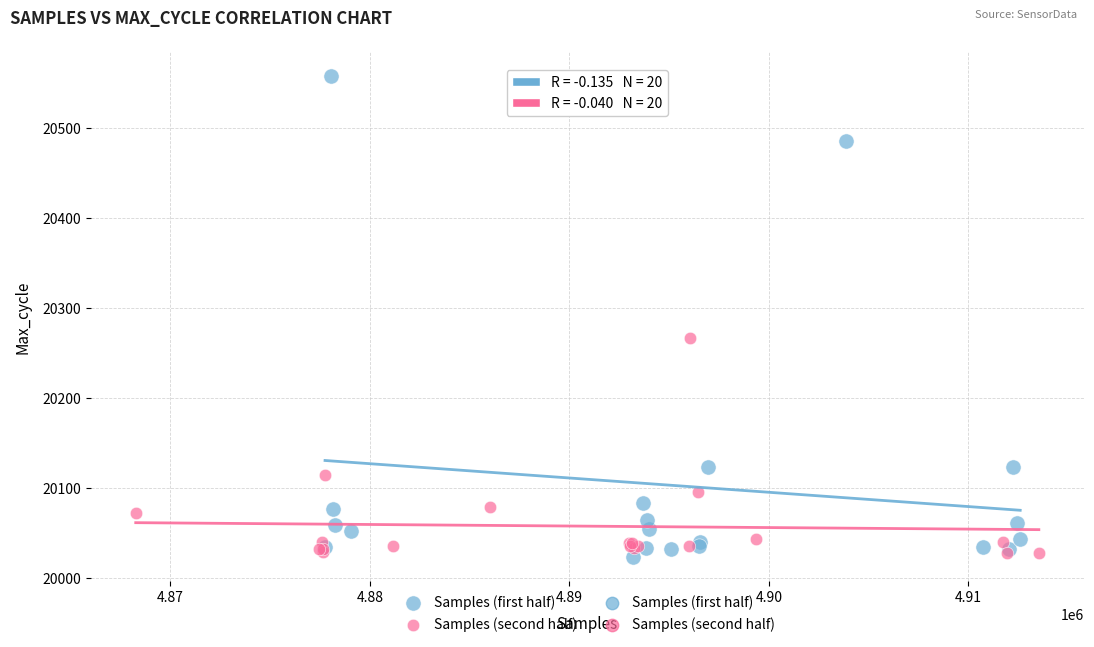

Which series contains the highest Y value?

Samples (first half)